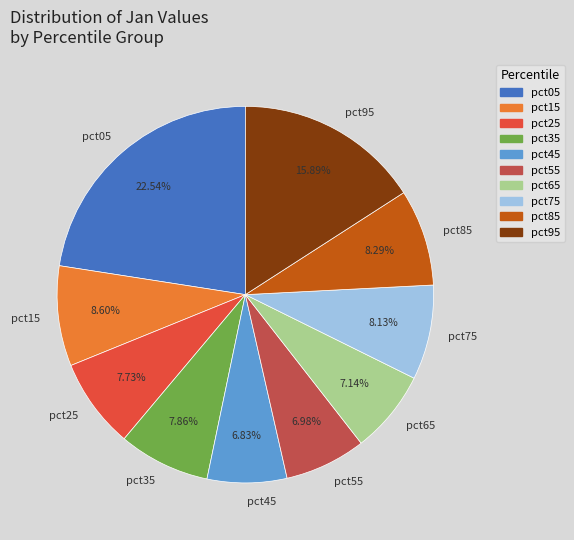

To the nearest percent, what is the combined percentage of pct05 and pct85?

31%